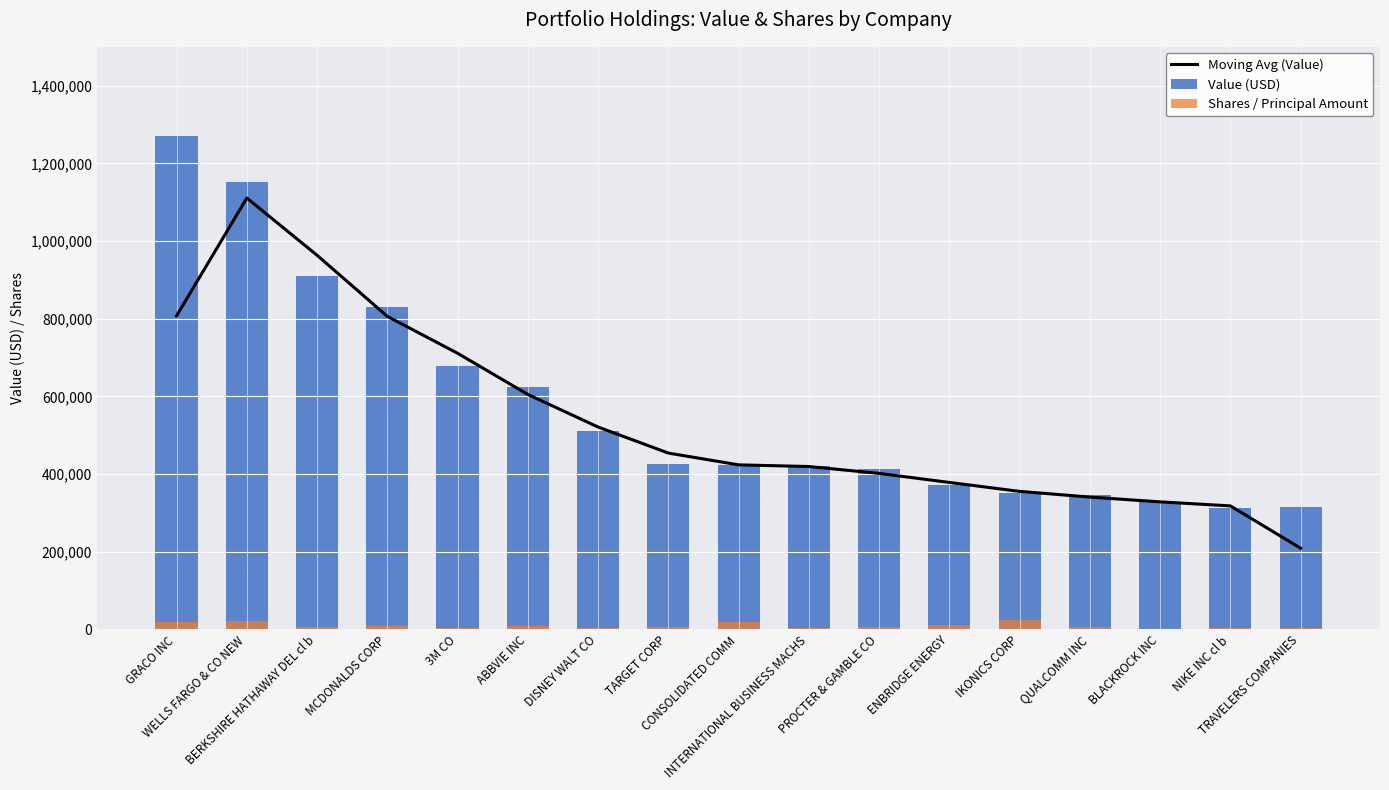

At how many categories does at least one series exceed 1095361?

2